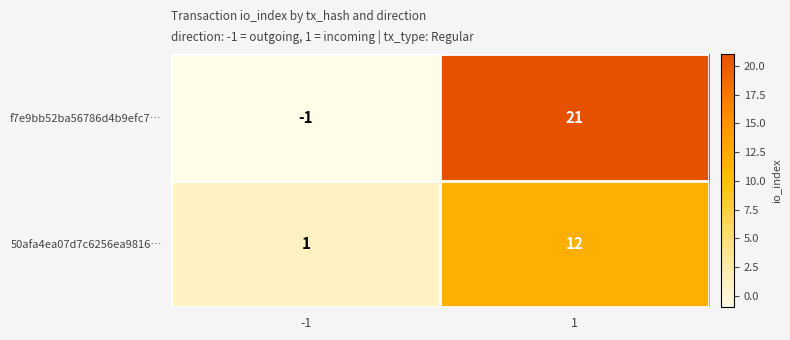

What is the sum of the 50afa4ea07d7c6256ea9816… values at -1 and 1?

13